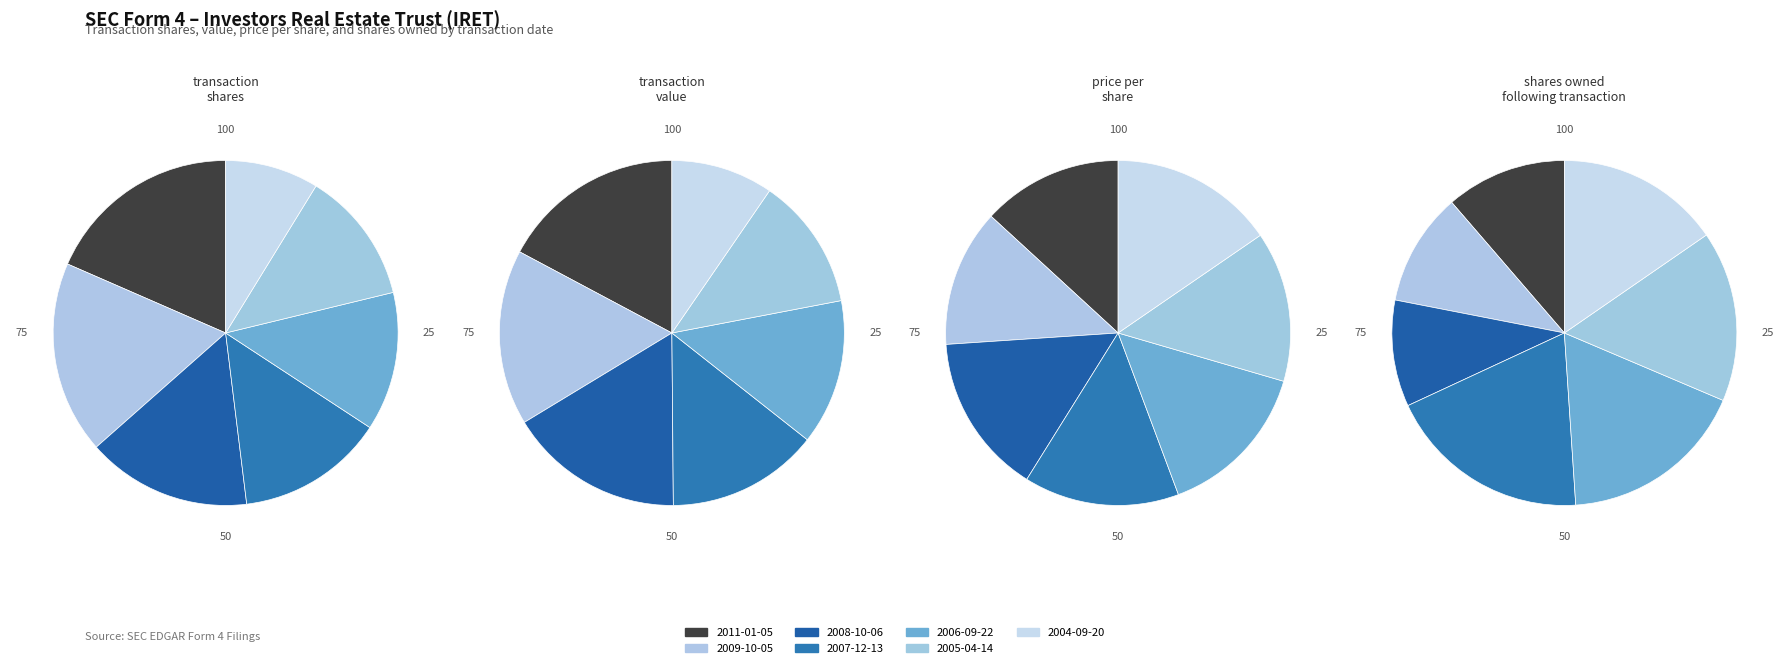

Is there any slice that represents more than half of the pie?

No